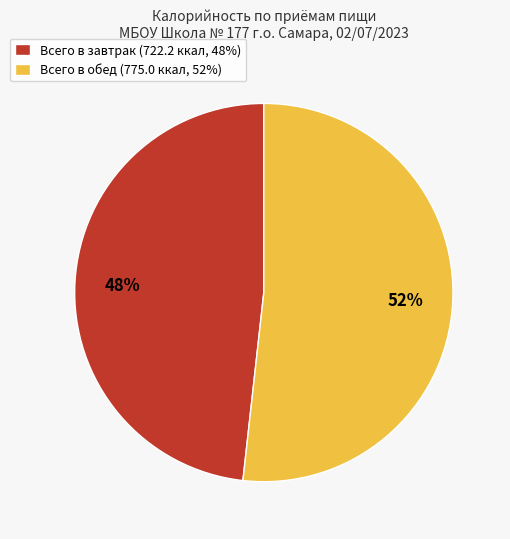

To the nearest percent, what is the combined percentage of Всего в обед and Всего в завтрак?

100%